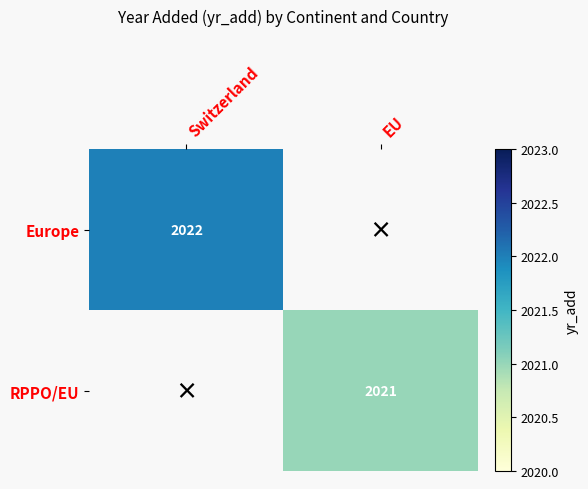

The Europe series shows 2022 at Switzerland. True or false?

True